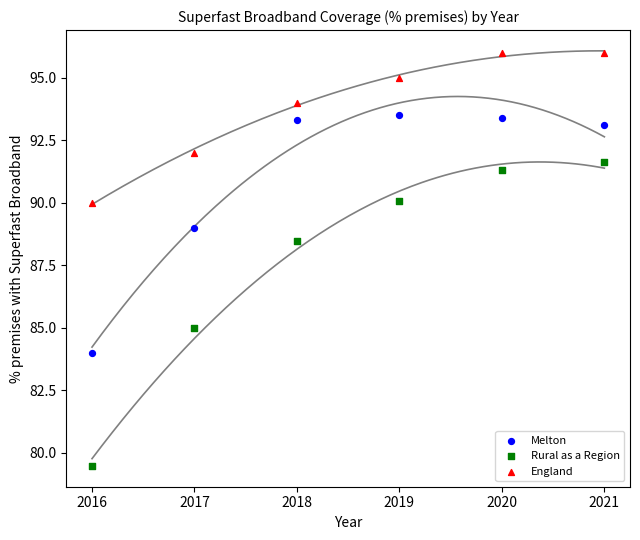

Which series reaches the maximum Y coordinate?

England